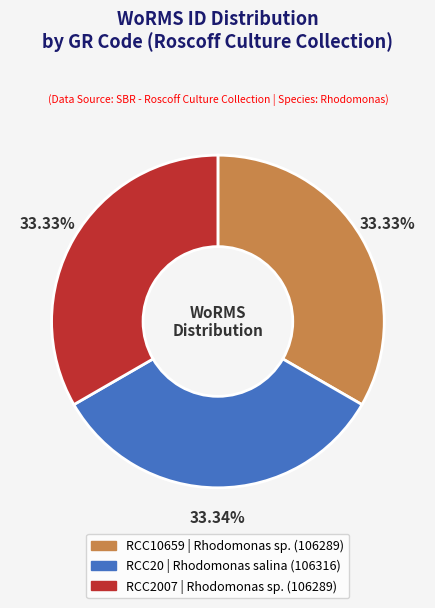

How many segments does this pie chart have?

3